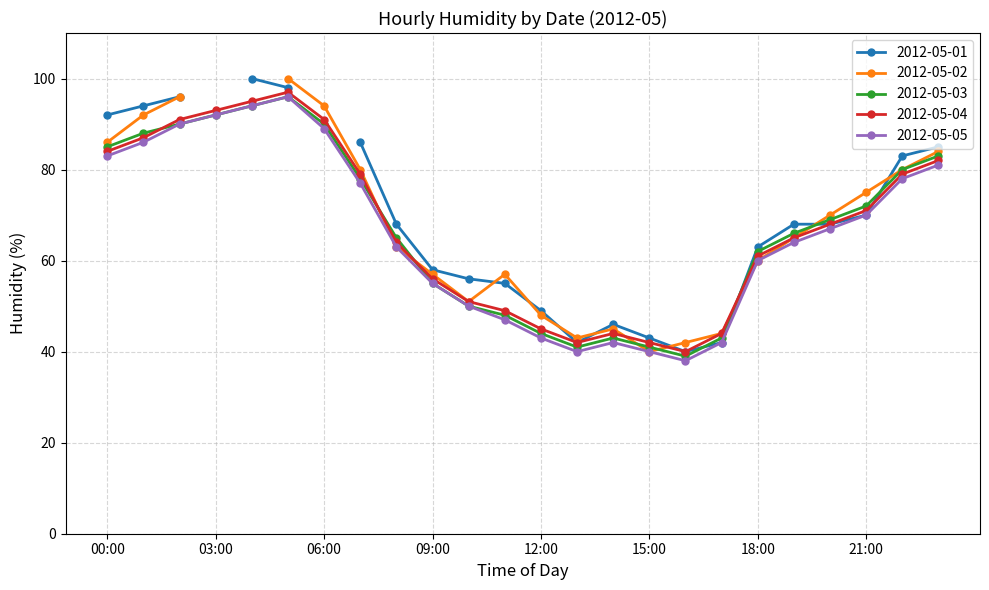

What is the difference between the maximum and minimum values in the 2012-05-04 series?

57